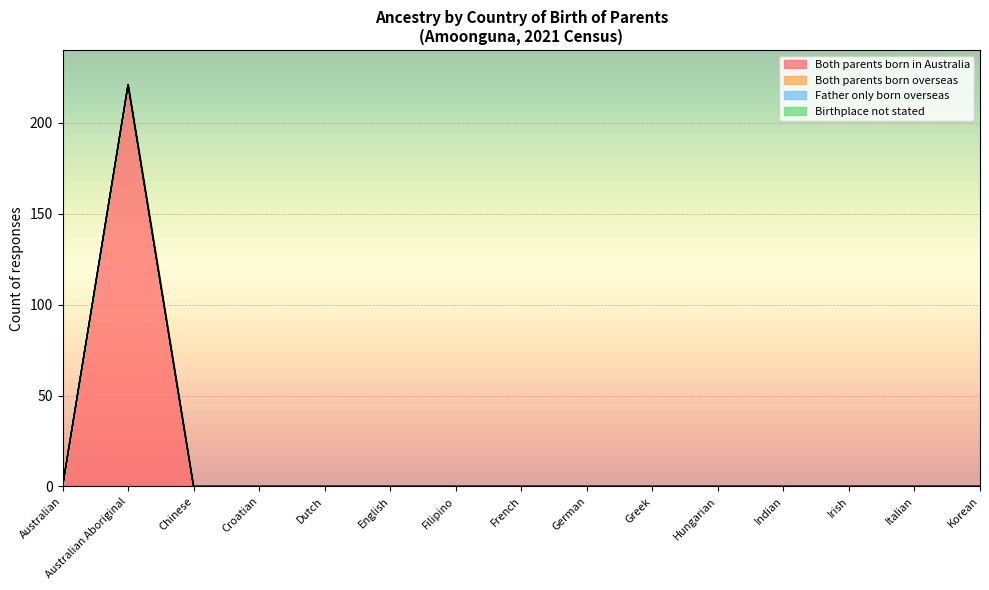

True or false: Father only born overseas and Both parents born in Australia cross at least once.

False